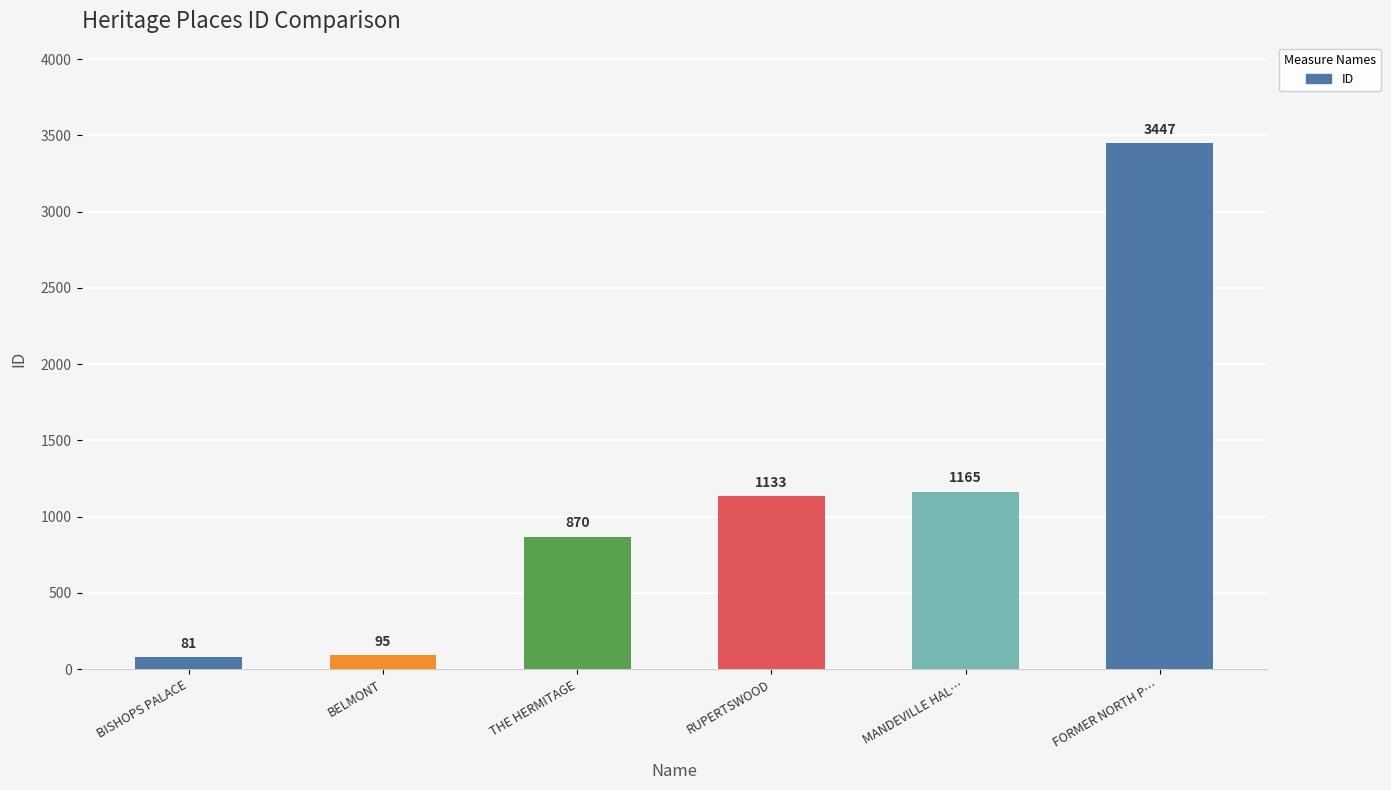

At which label is the value closest to 1764?

MANDEVILLE HAL…